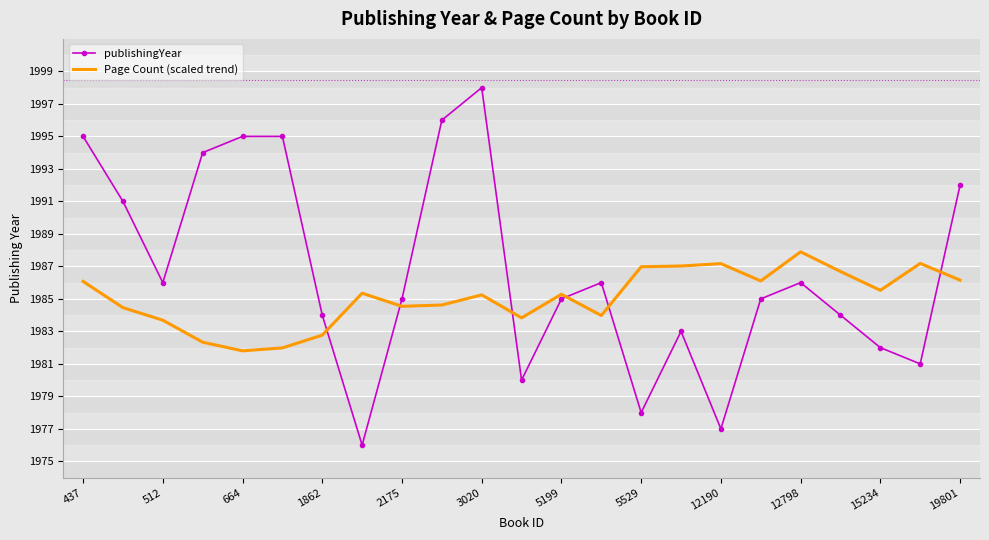

What is the minimum value for publishingYear?

1976.0